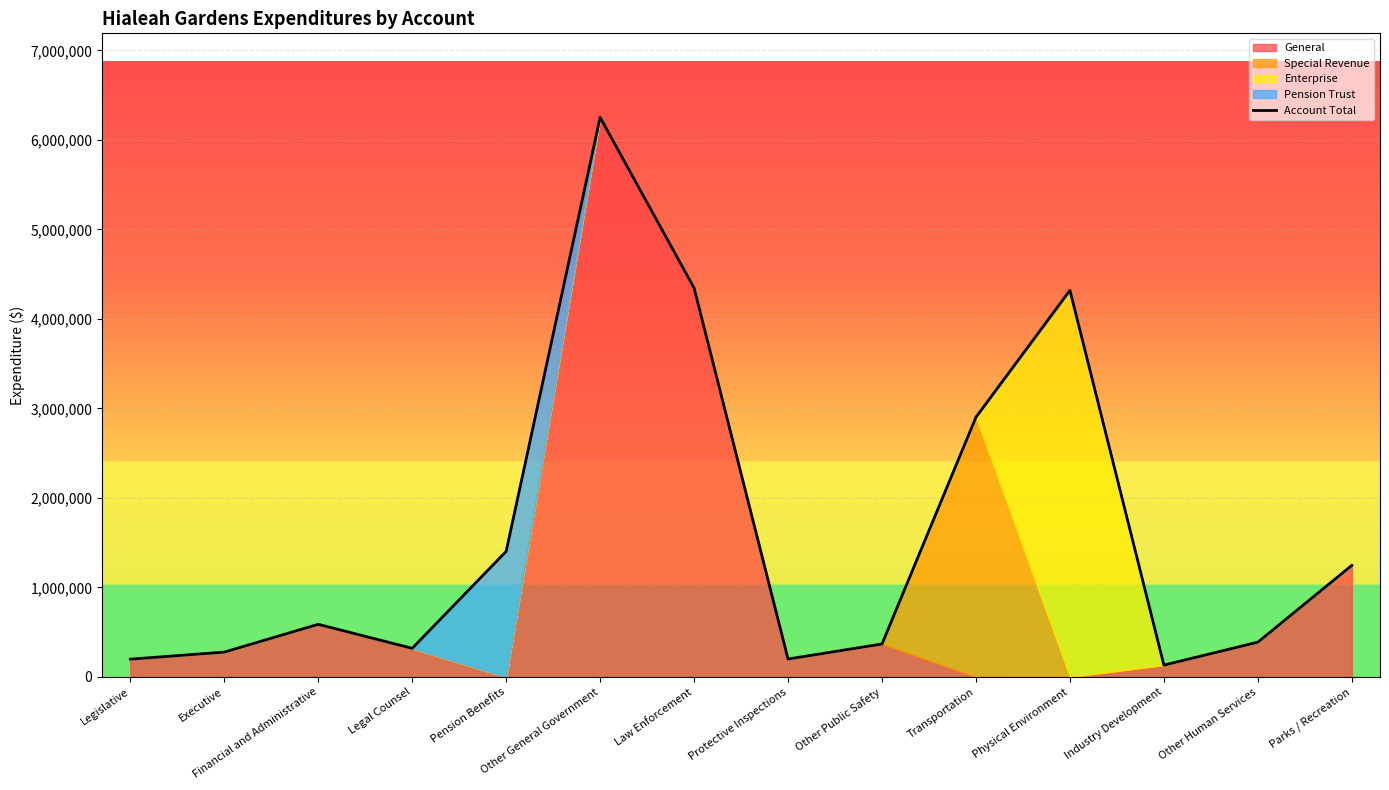

How many lines are shown in the chart?

1